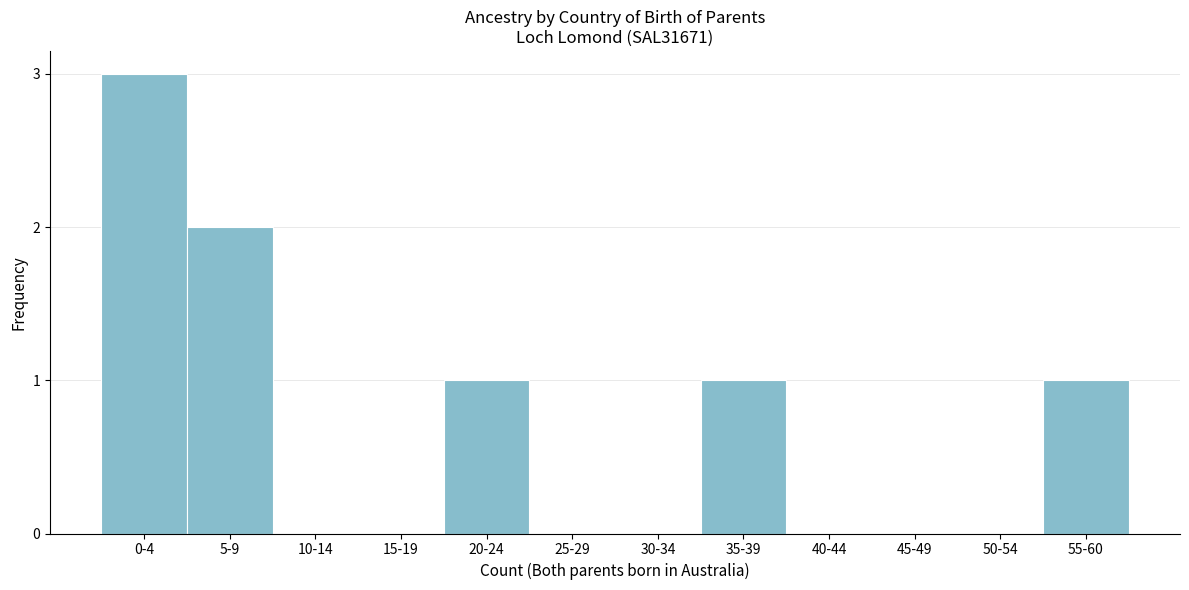

Reading left to right, list all the values displayed in this chart.

0-4=3	5-9=2	10-14=0	15-19=0	20-24=1	25-29=0	30-34=0	35-39=1	40-44=0	45-49=0	50-54=0	55-60=1